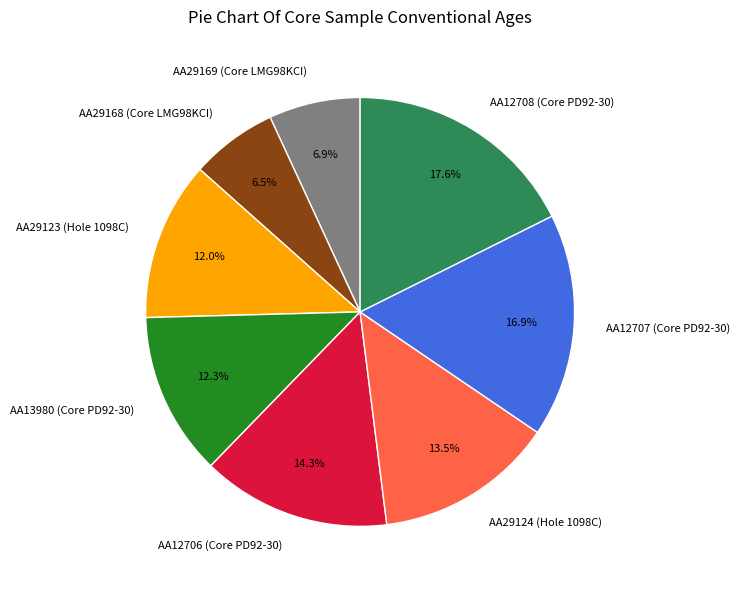

Is there any slice that represents more than half of the pie?

No